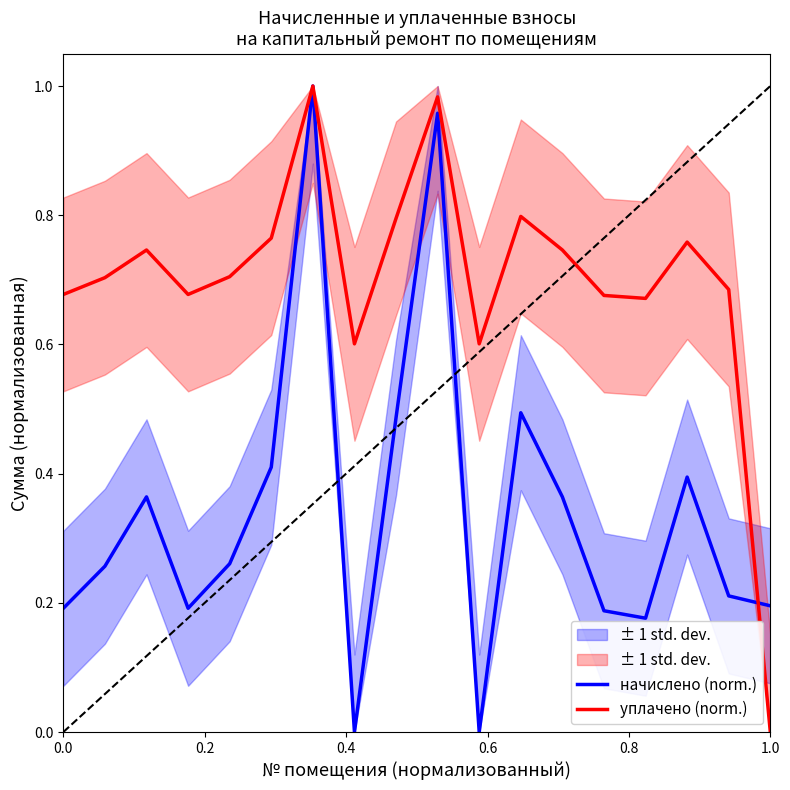

Reading left to right, transcribe all the data shown in this chart.

начислено (norm.): 0.2	0.3	0.4	0.2	0.3	0.4	1.0	0.0	0.5	1.0	0.0	0.5	0.4	0.2	0.2	0.4	0.2	0.2
уплачено (norm.): 0.7	0.7	0.7	0.7	0.7	0.8	1.0	0.6	0.8	1.0	0.6	0.8	0.7	0.7	0.7	0.8	0.7	0.0